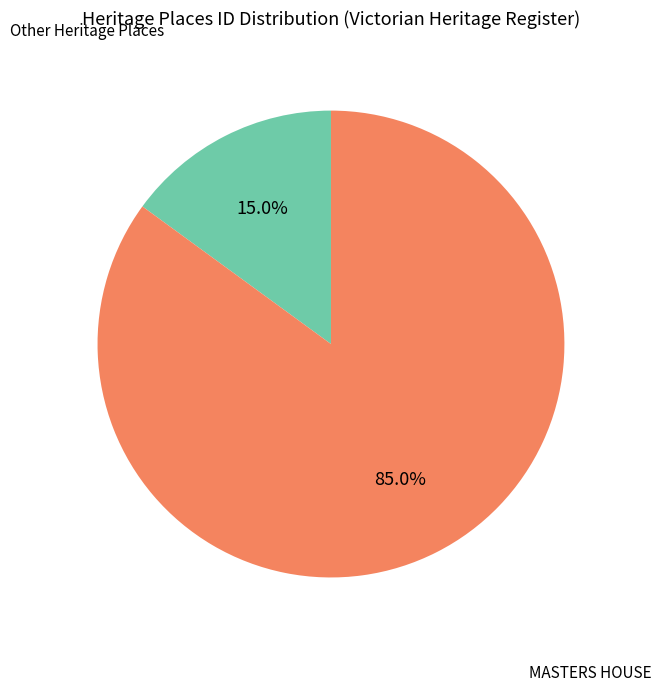

Is there a majority slice in this chart?

Yes